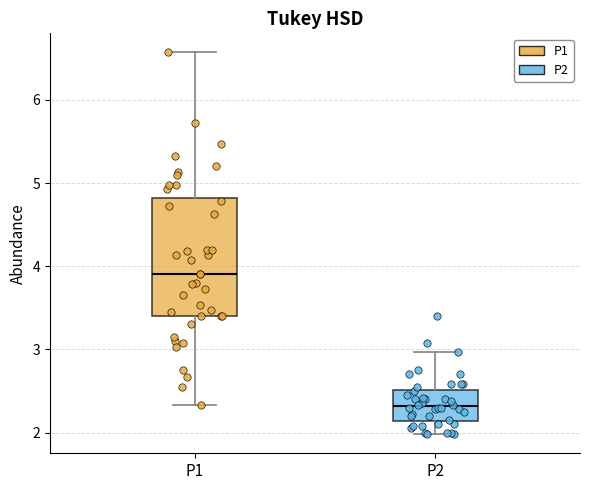

Comparing the boxes themselves (not the whiskers), which one is the tallest?

P1